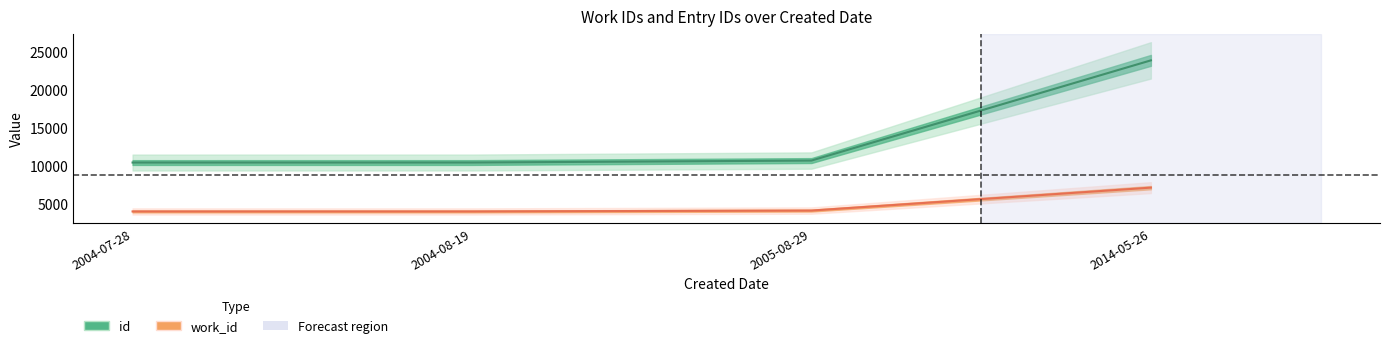

Count the number of data series in this chart.

2